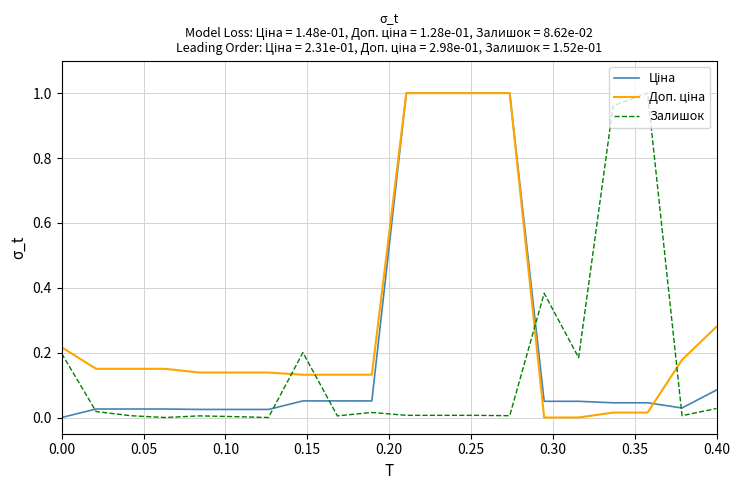

Reading right to left, list all the values displayed in this chart.

Ціна: 0.1	0.0	0.0	0.0	0.0	0.0	1.0	1.0	1.0	1.0	0.1	0.1	0.1	0.0	0.0	0.0	0.0	0.0	0.0	0.0
Доп. ціна: 0.3	0.2	0.0	0.0	0.0	0.0	1.0	1.0	1.0	1.0	0.1	0.1	0.1	0.1	0.1	0.1	0.2	0.2	0.2	0.2
Залишок: 0.0	0.0	1.0	1.0	0.2	0.4	0.0	0.0	0.0	0.0	0.0	0.0	0.2	0.0	0.0	0.0	0.0	0.0	0.0	0.2